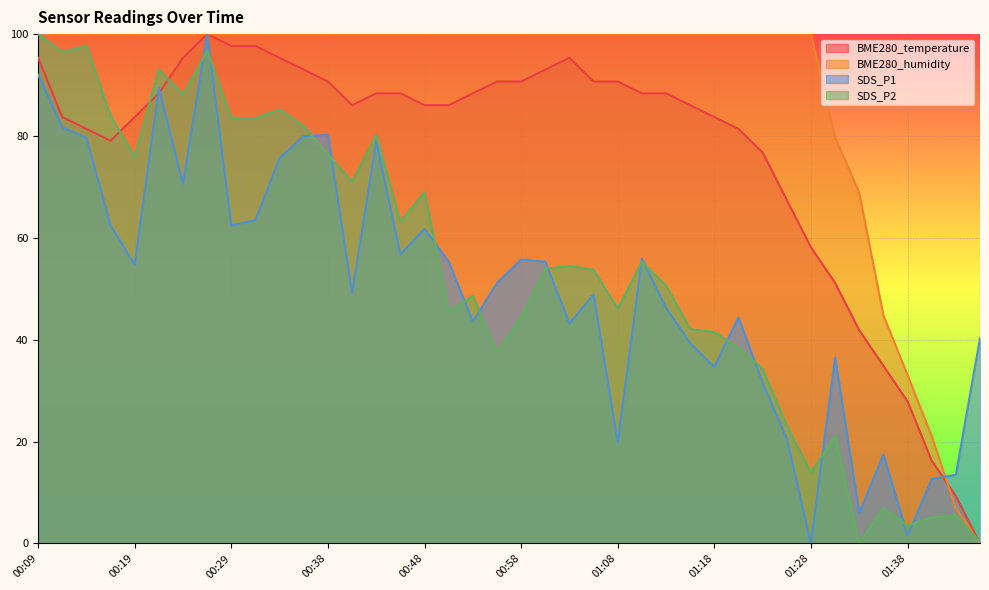

Between 01:16 and 01:33, which series saw the biggest shift?

BME280_temperature